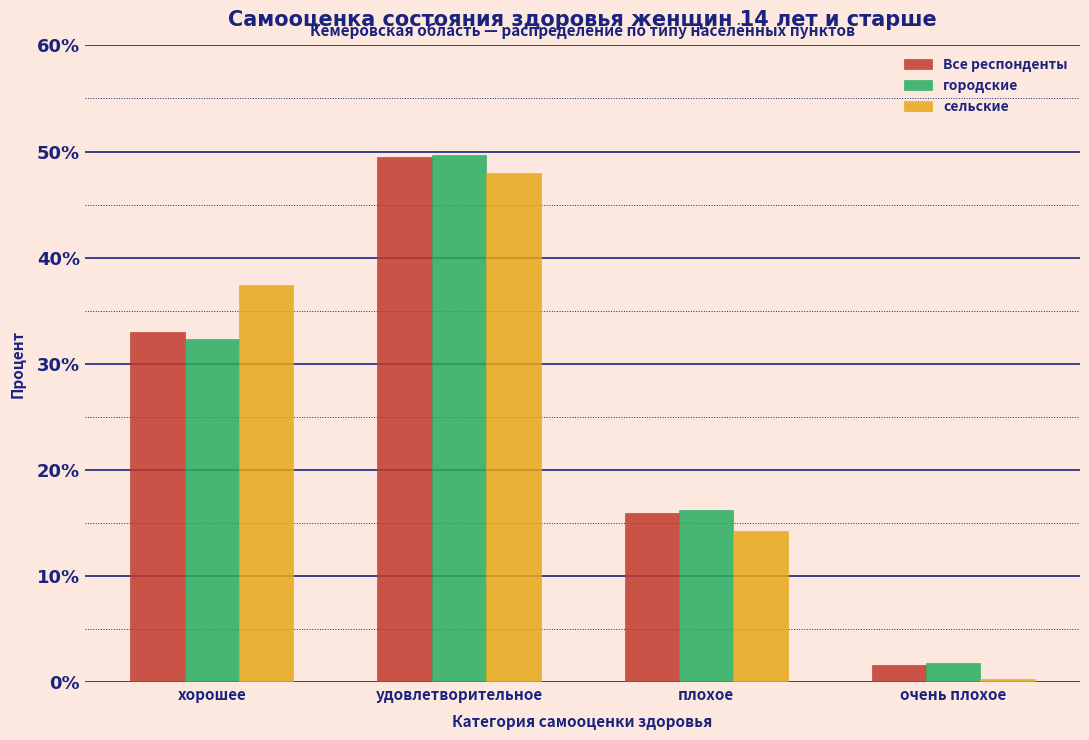

Reading right to left, list all the values displayed in this chart.

Все респонденты: 1.6	15.9	49.5	33.0
городские: 1.8	16.2	49.7	32.3
сельские: 0.3	14.3	48.0	37.4